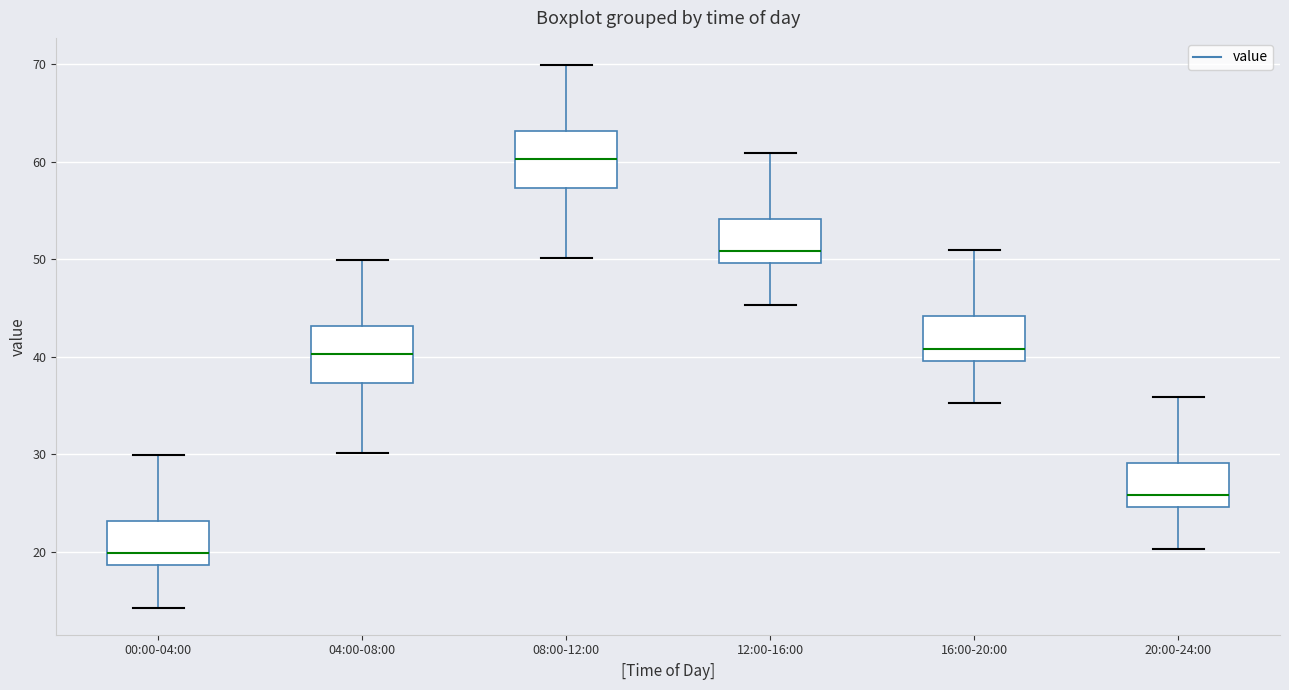

Where is the upper edge of the box for 12:00-16:00 on the y-axis? The values are not printed on the chart, so give them approximately, as read against the axis.

54